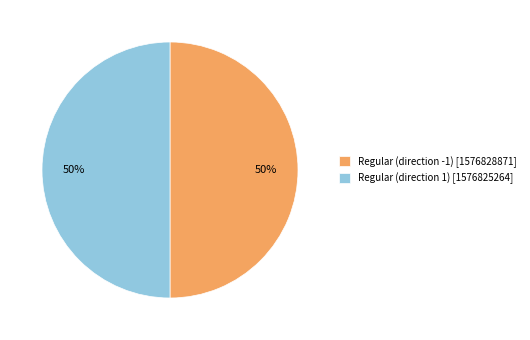

How many slices are in this pie chart?

2